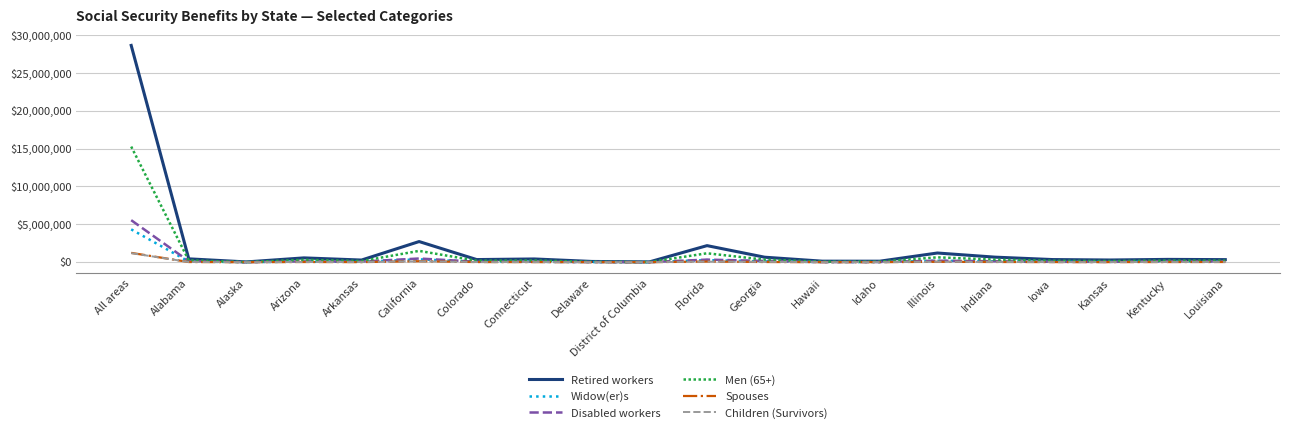

What is the maximum value for Widow(er)s?

4329336